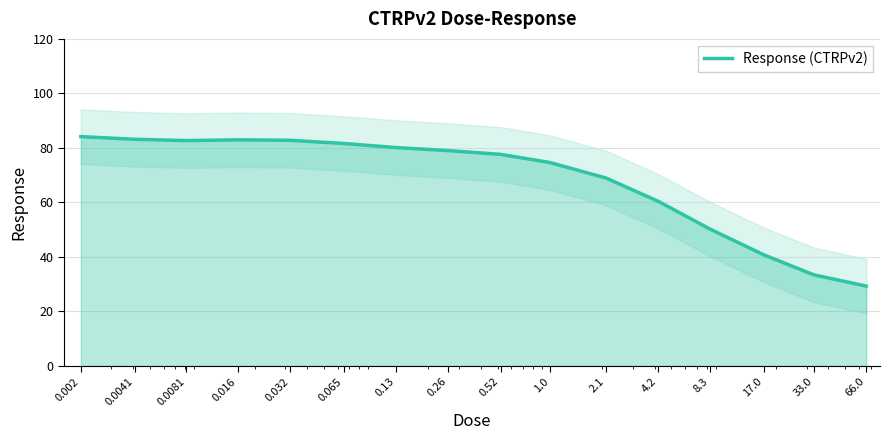

What is the lowest value of the Response (CTRPv2) series?

29.3